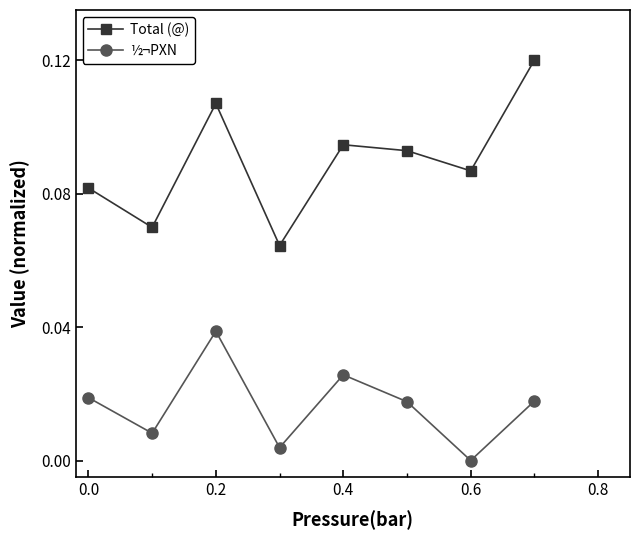

How many categories are shown in the chart?

8